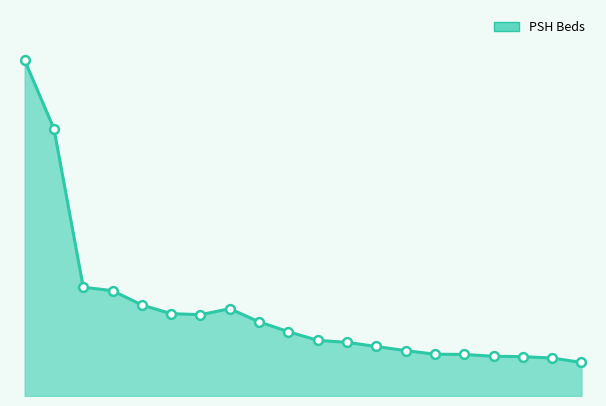

Does the chart have visible grid lines?

No